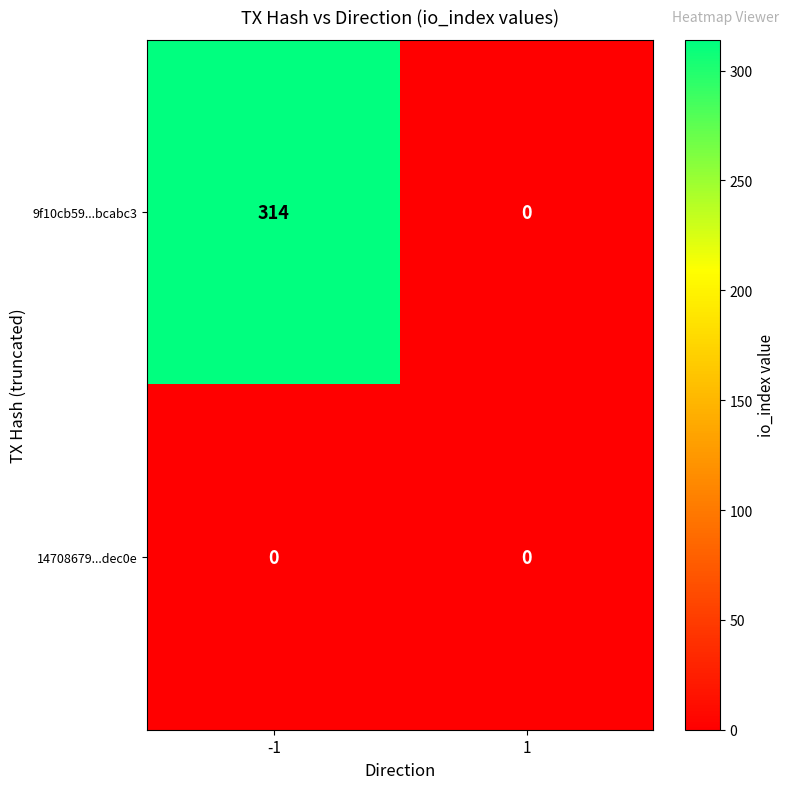

What is the greatest value displayed?

314